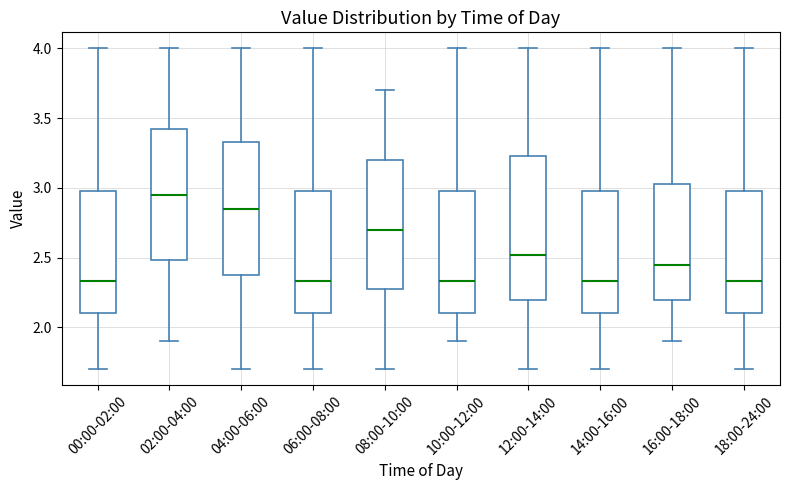

Reading left to right, transcribe this box plot: for each box, give where its median line is, the range the box spans, and where its two whiskers end, as read against the y-axis. The values are not printed on the chart, so give them approximately, as read against the axis.

00:00-02:00: median 2.35, box 2.10 to 3.00, whiskers 1.70 to 4.00
02:00-04:00: median 2.95, box 2.50 to 3.45, whiskers 1.90 to 4.00
04:00-06:00: median 2.85, box 2.40 to 3.35, whiskers 1.70 to 4.00
06:00-08:00: median 2.35, box 2.10 to 3.00, whiskers 1.70 to 4.00
08:00-10:00: median 2.70, box 2.30 to 3.20, whiskers 1.70 to 3.70
10:00-12:00: median 2.35, box 2.10 to 3.00, whiskers 1.90 to 4.00
12:00-14:00: median 2.50, box 2.20 to 3.25, whiskers 1.70 to 4.00
14:00-16:00: median 2.35, box 2.10 to 3.00, whiskers 1.70 to 4.00
16:00-18:00: median 2.45, box 2.20 to 3.05, whiskers 1.90 to 4.00
18:00-24:00: median 2.35, box 2.10 to 3.00, whiskers 1.70 to 4.00